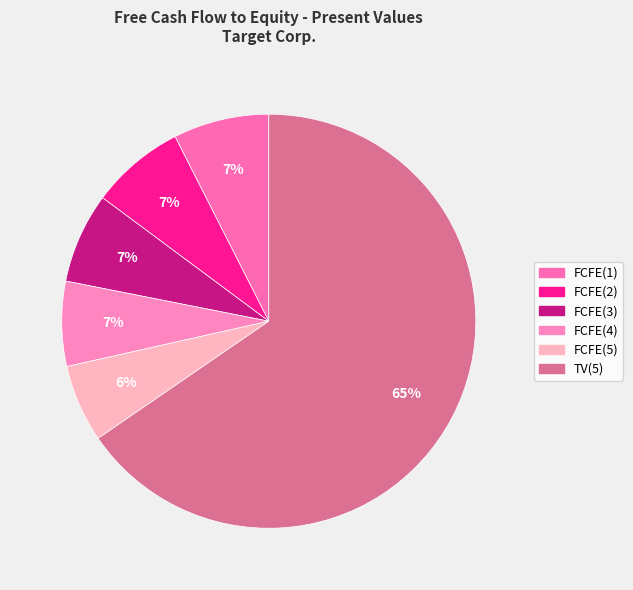

To the nearest percent, what portion does TV(5) represent?

65%